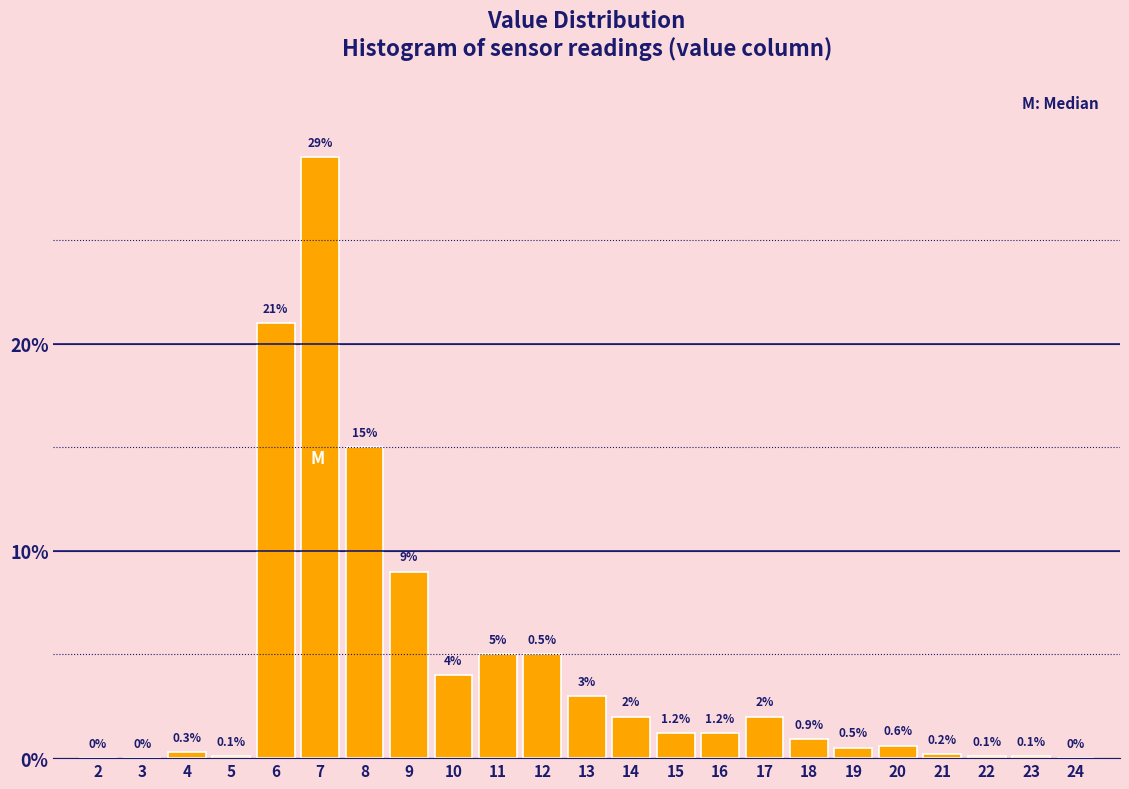

Reading left to right, list all the values displayed in this chart.

2=0.0	3=0.0	4=0.3	5=0.1	6=21.0	7=29.0	8=15.0	9=9.0	10=4.0	11=5.0	12=5.0	13=3.0	14=2.0	15=1.2	16=1.2	17=2.0	18=0.9	19=0.5	20=0.6	21=0.2	22=0.1	23=0.1	24=0.0